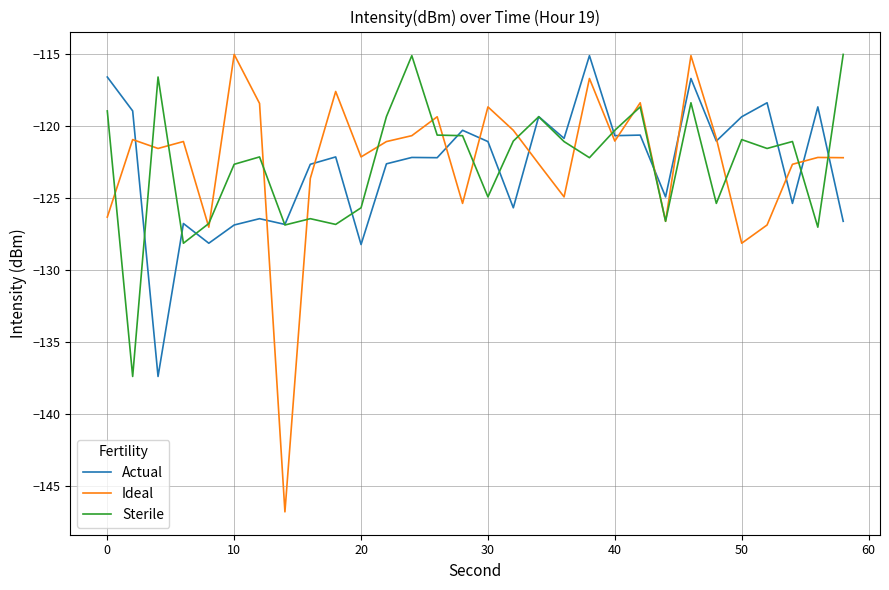

True or false: Sterile and Actual intersect in this chart.

True